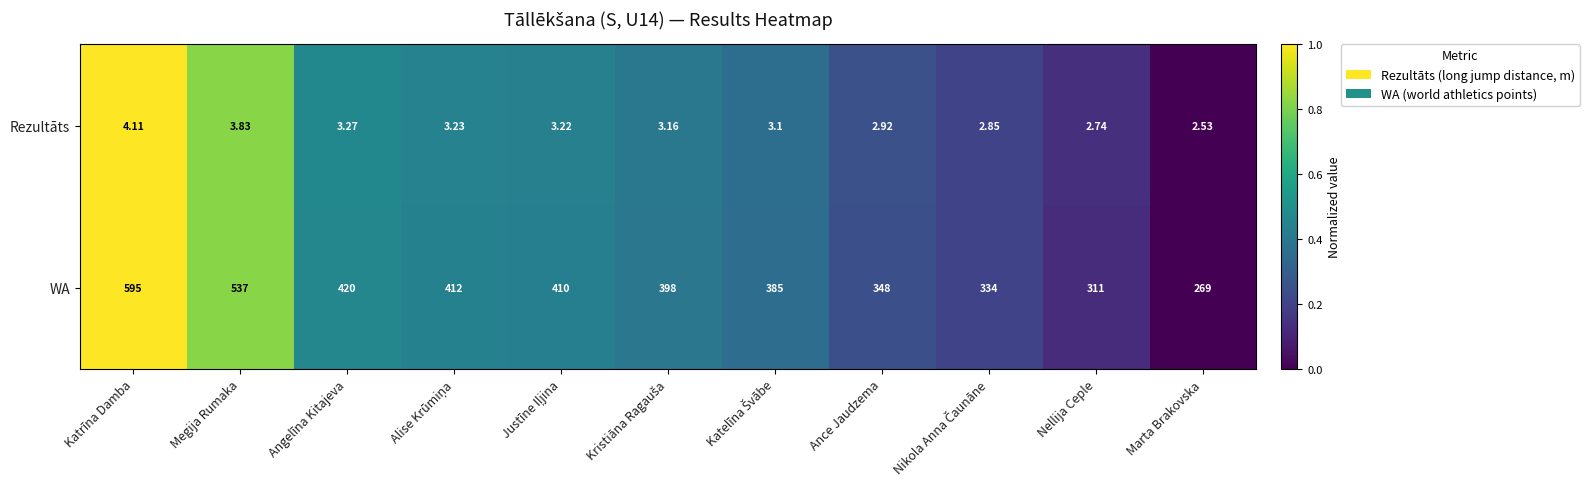

Which series has the largest total across all categories?

WA